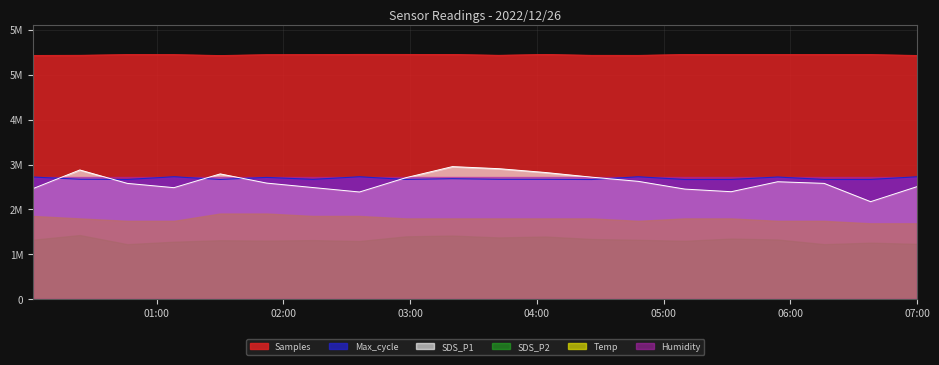

At which label does Samples reach its minimum?

2022/12/26 01:30:02